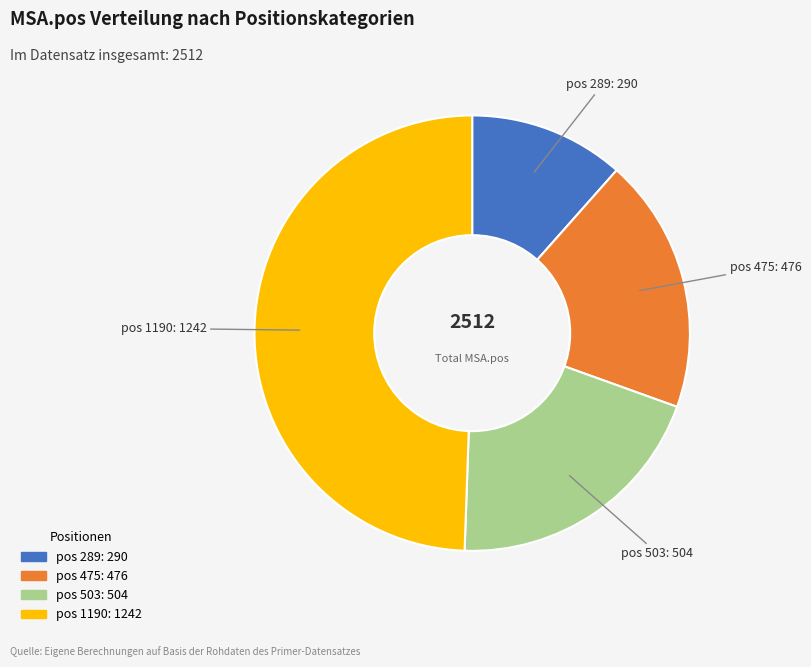

How many segments does this pie chart have?

4